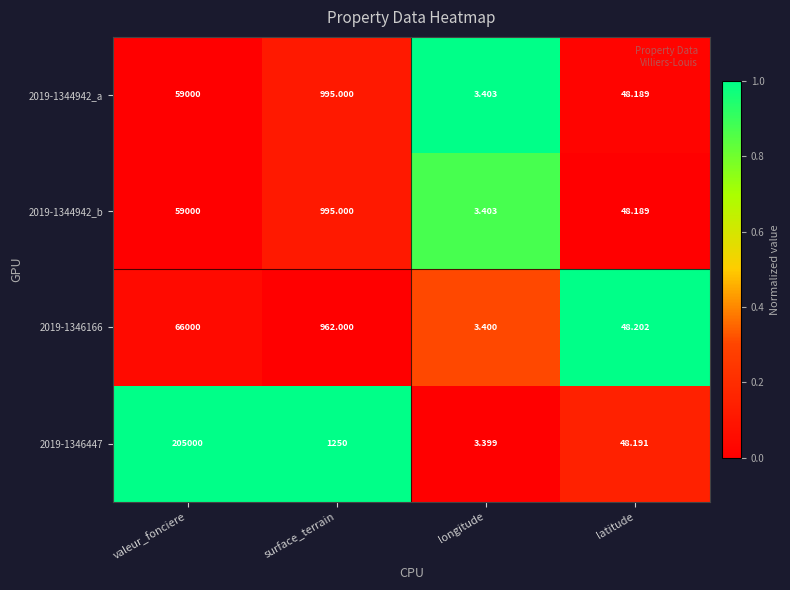

Rank the categories by 2019-1346166 value from lowest to highest.

longitude, latitude, surface_terrain, valeur_fonciere